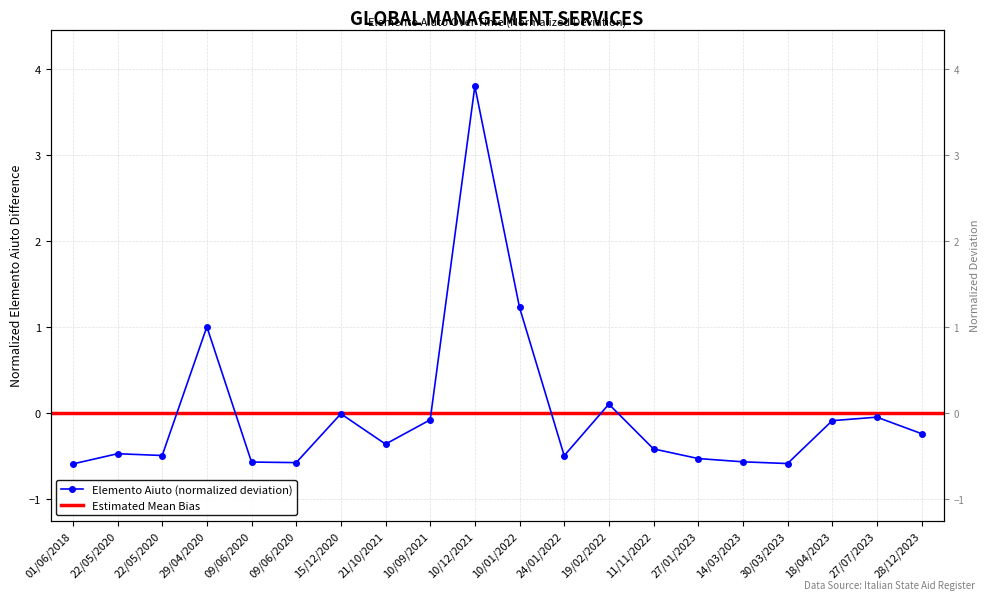

True or false: the data shows -0.4 at 11/11/2022.

True